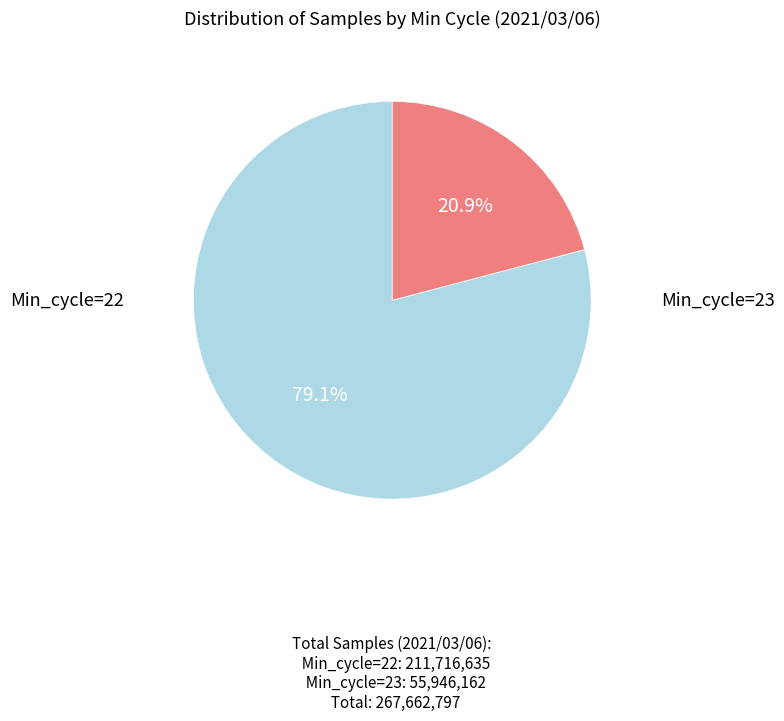

How many slices are in this pie chart?

2